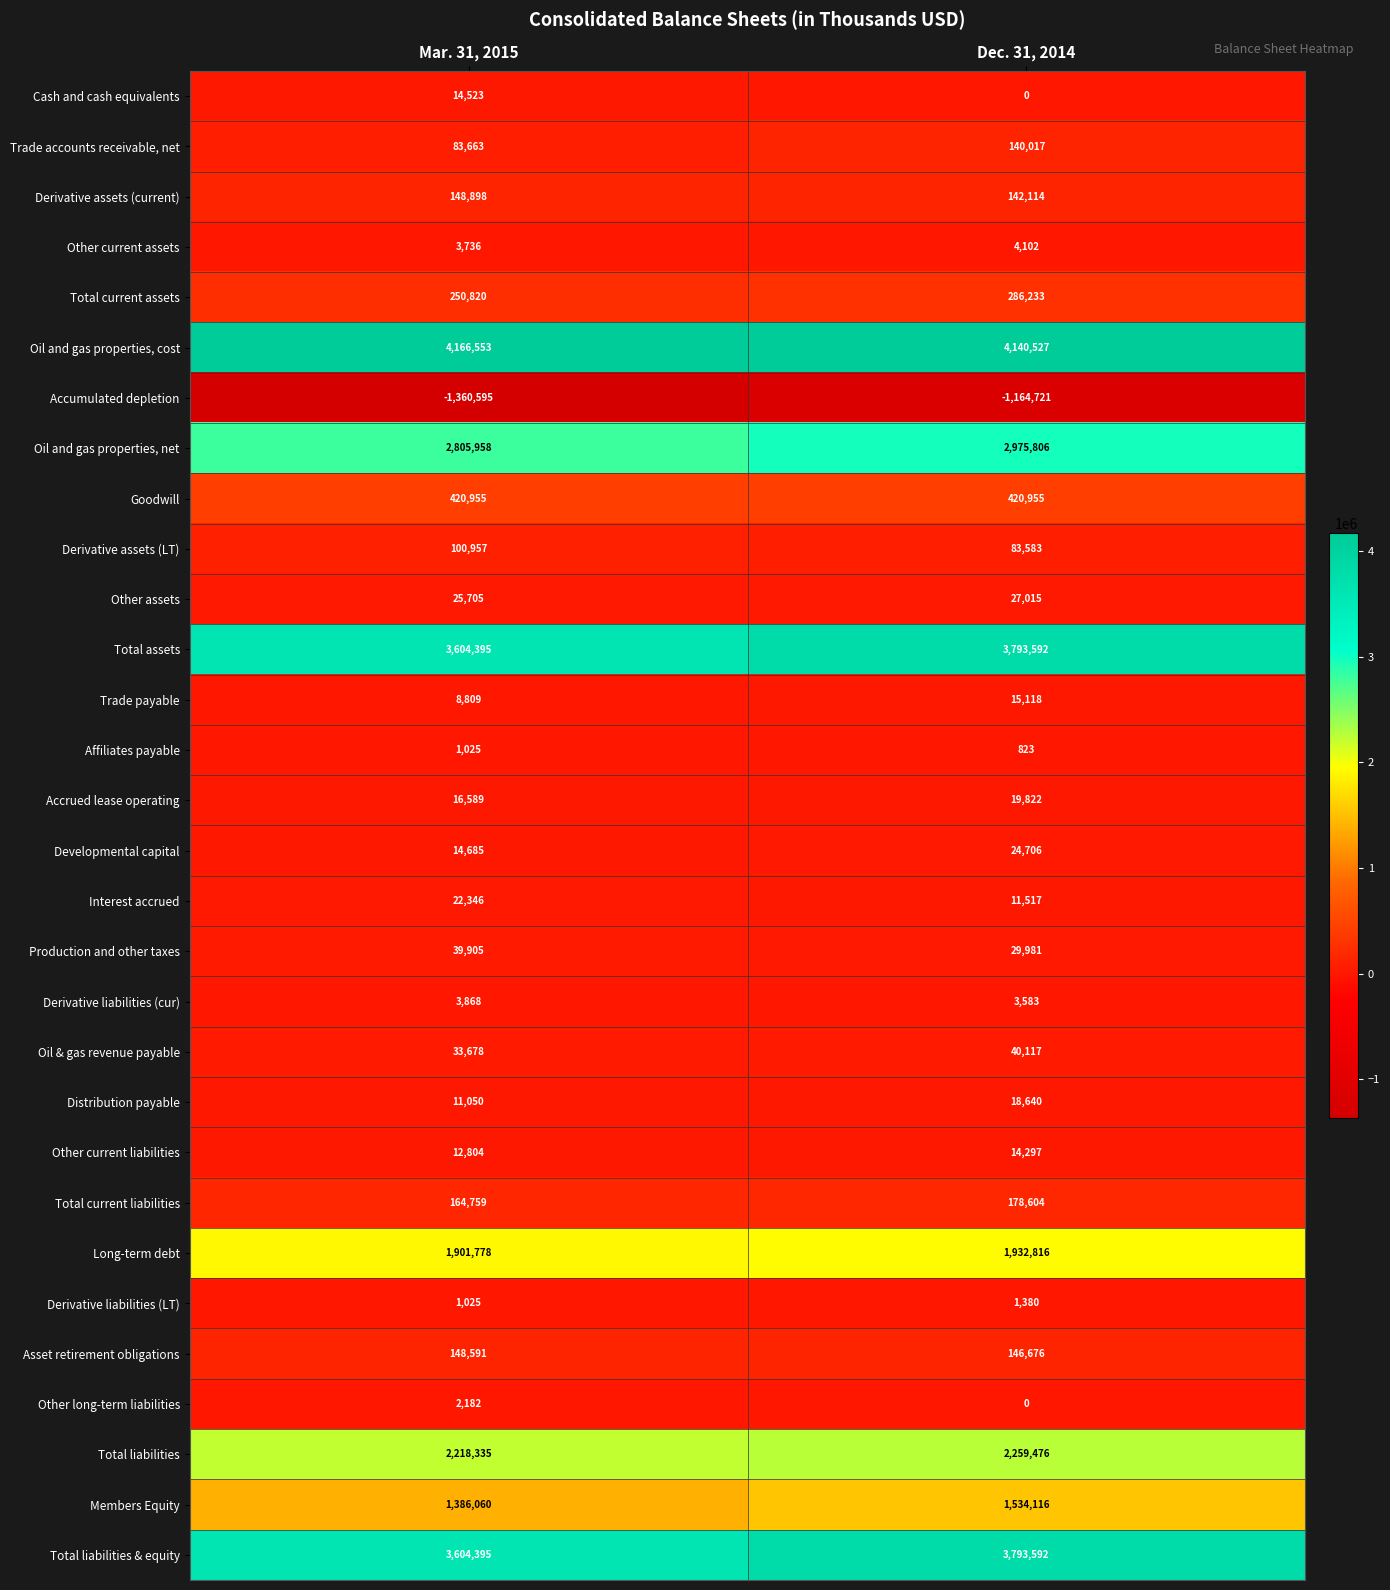

Which category has the lowest value in the Long-term debt series?

Mar. 31, 2015